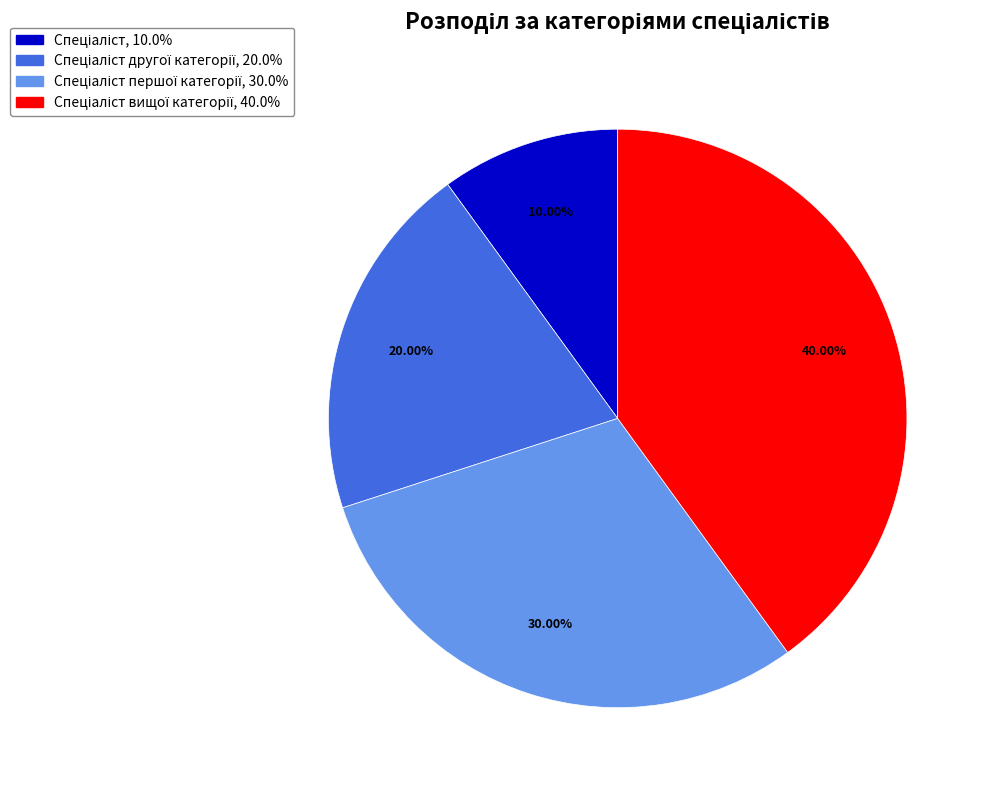

Does any single category account for the majority?

No